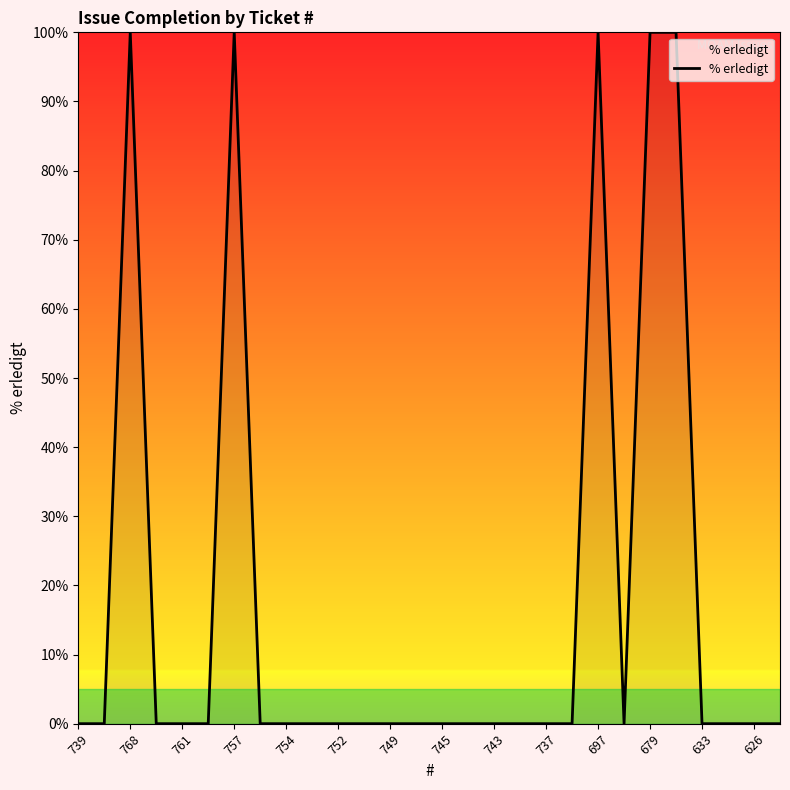

Does the chart display data point markers on the line(s)?

No